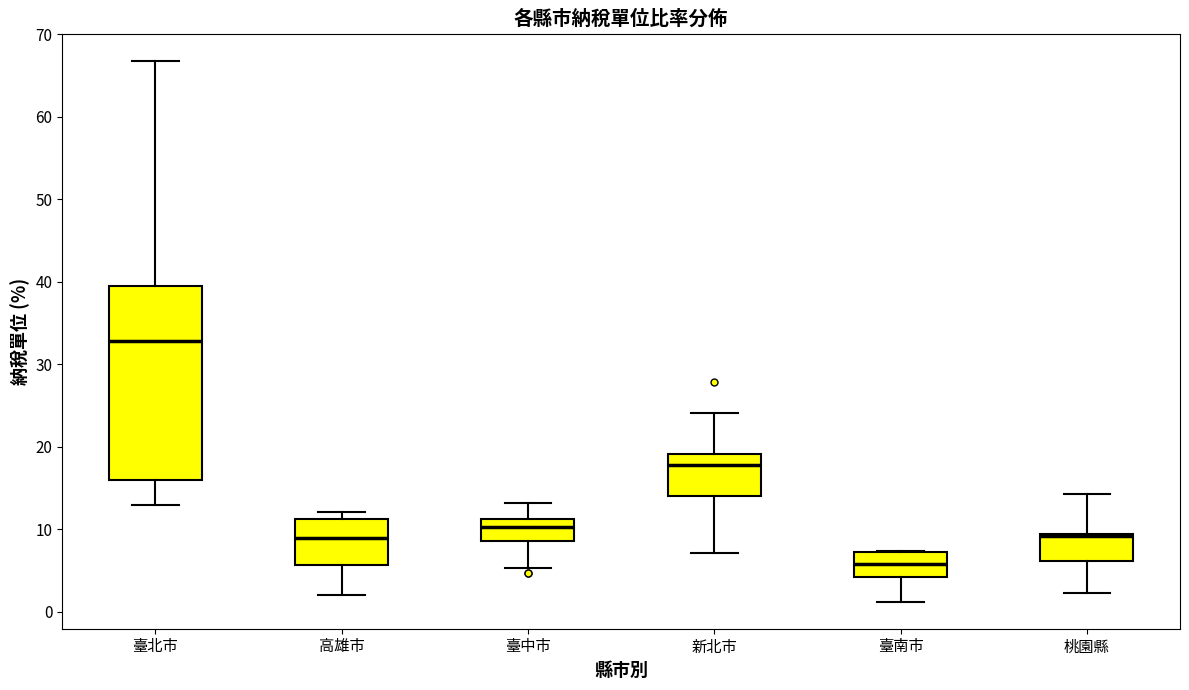

Where does the median line of the box for 臺中市 sit on the y-axis? The values are not printed on the chart, so give them approximately, as read against the axis.

10